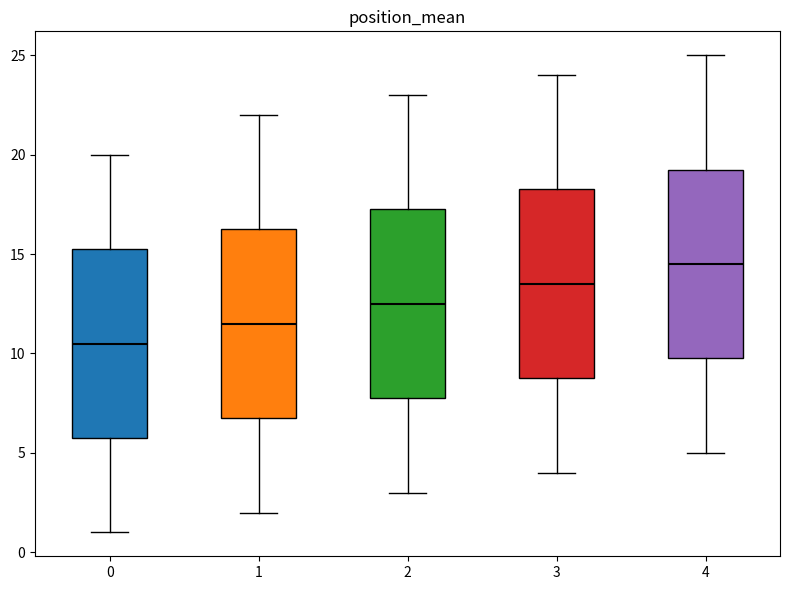

Reading left to right, transcribe this box plot: for each box, give where its median line is, the range the box spans, and where its two whiskers end, as read against the y-axis. The values are not printed on the chart, so give them approximately, as read against the axis.

0: median 10.5, box 6.0 to 15.5, whiskers 1.0 to 20.0
1: median 11.5, box 7.0 to 16.5, whiskers 2.0 to 22.0
2: median 12.5, box 8.0 to 17.5, whiskers 3.0 to 23.0
3: median 13.5, box 9.0 to 18.5, whiskers 4.0 to 24.0
4: median 14.5, box 10.0 to 19.5, whiskers 5.0 to 25.0